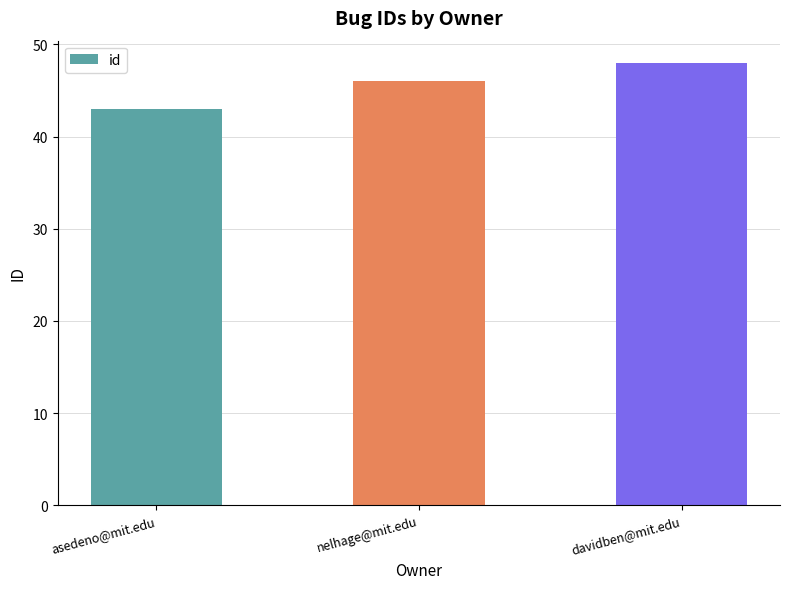

True or false: the data shows 29 at nelhage@mit.edu.

False